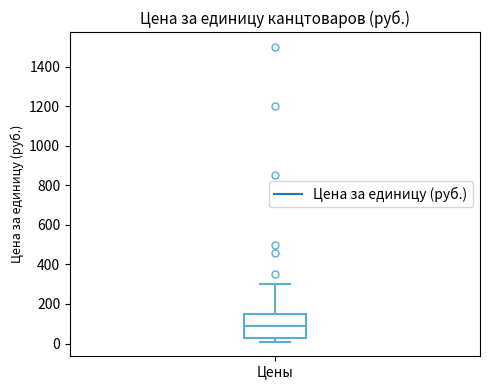

Where does the upper whisker of the box for Цены end on the y-axis? The values are not printed on the chart, so give them approximately, as read against the axis.

300